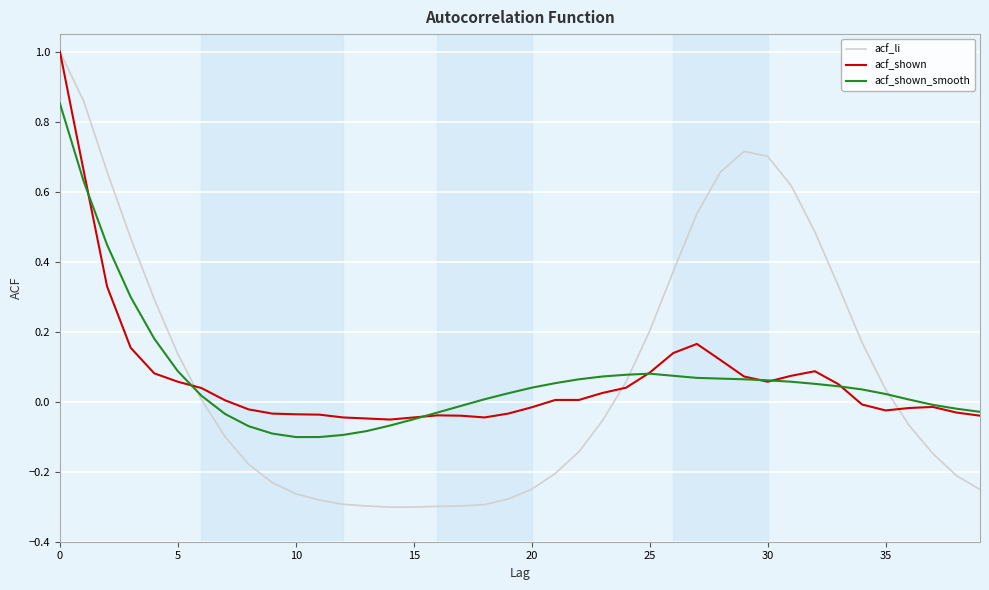

Which series has the widest spread of values?

acf_li